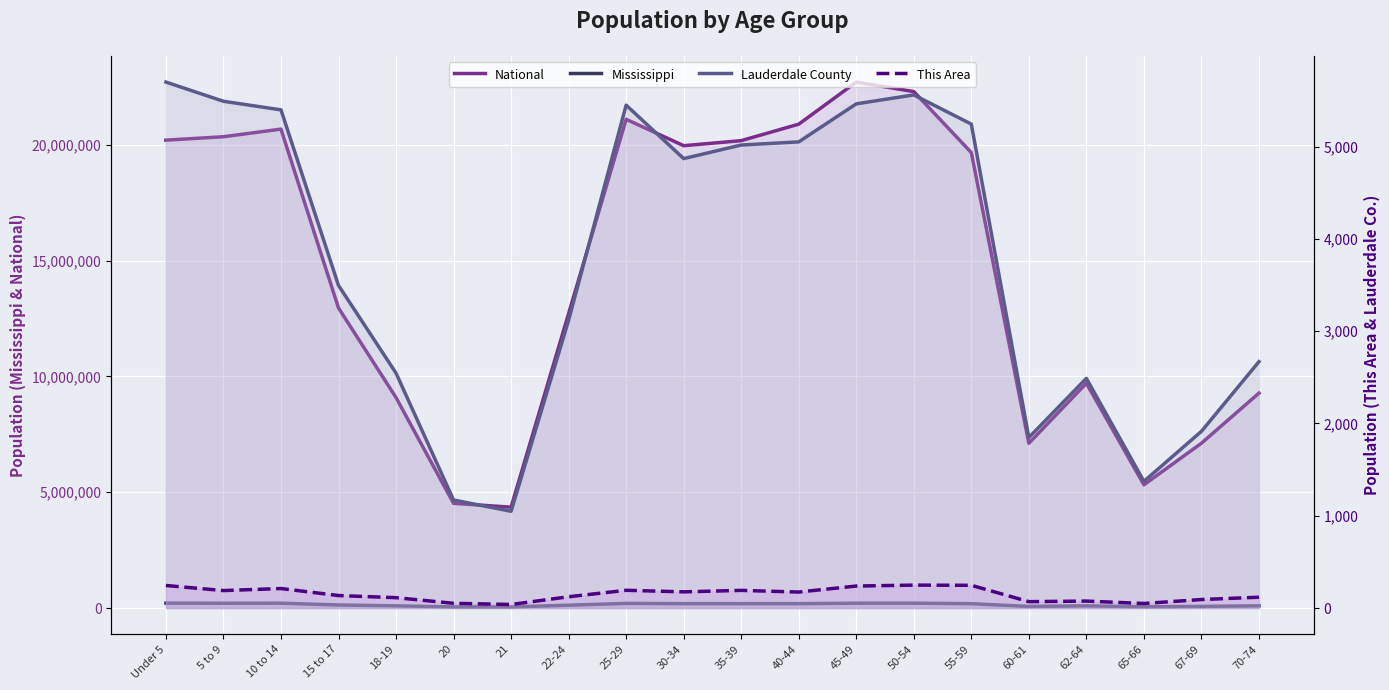

Where is the first local maximum for Lauderdale County?

25-29